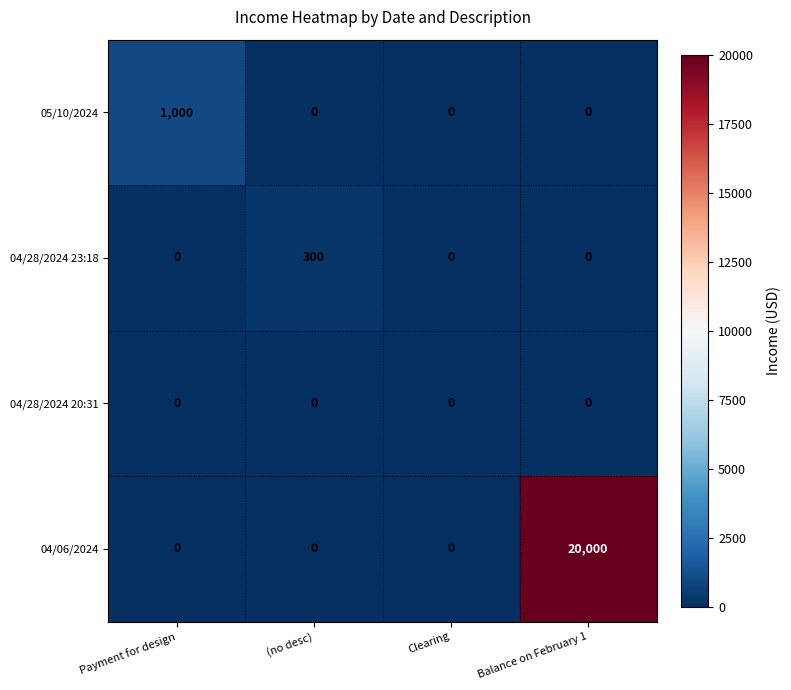

True or false: 04/06/2024 has a value of -12039 at (no desc).

False